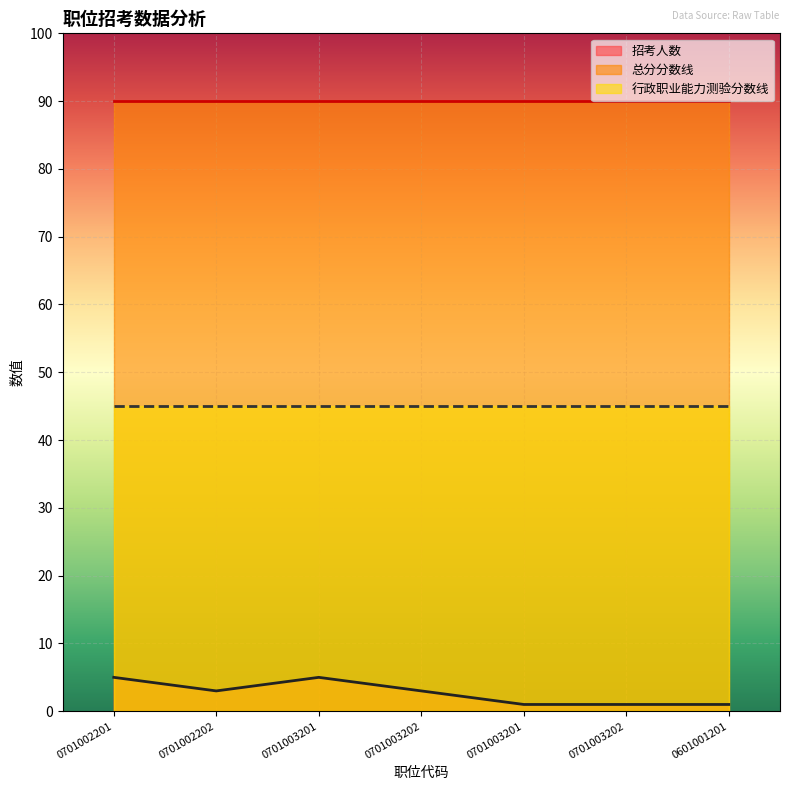

What is the difference between the highest and lowest values at 0701002201?

85